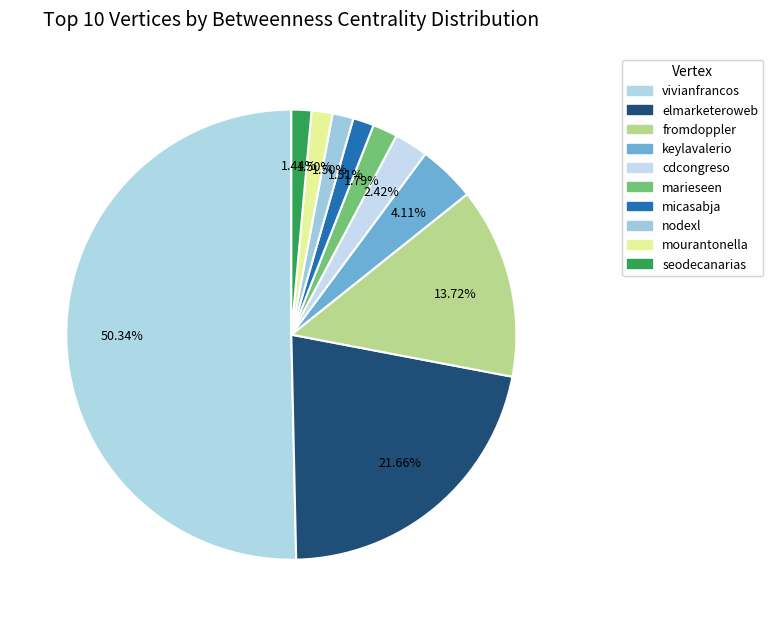

Is it true that nodexl is 8% of the pie?

False